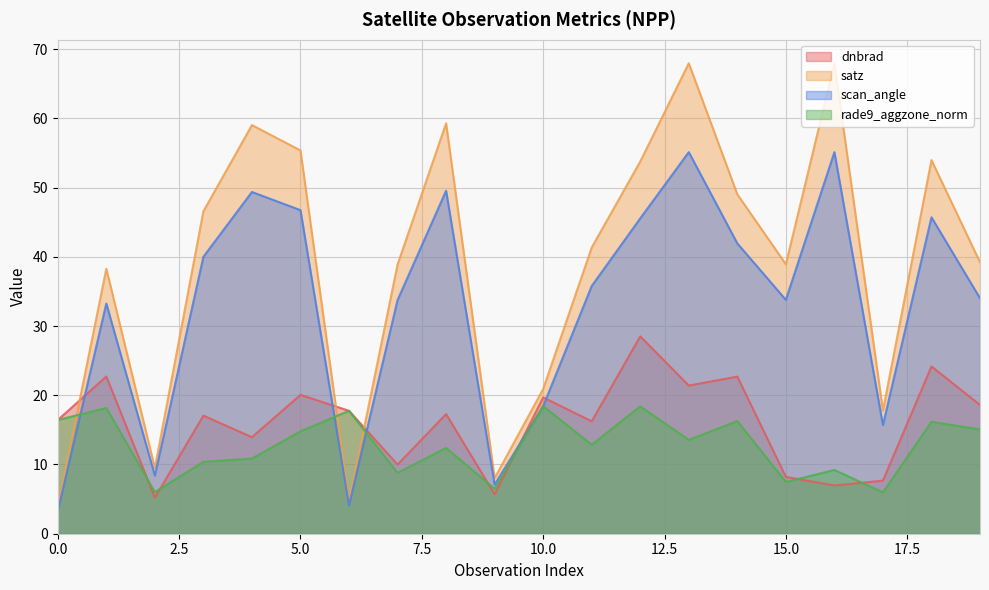

Rank the categories by scan_angle value from highest to lowest.

13, 16, 8, 4, 5, 18, 12, 14, 3, 11, 19, 15, 7, 1, 10, 17, 2, 9, 6, 0